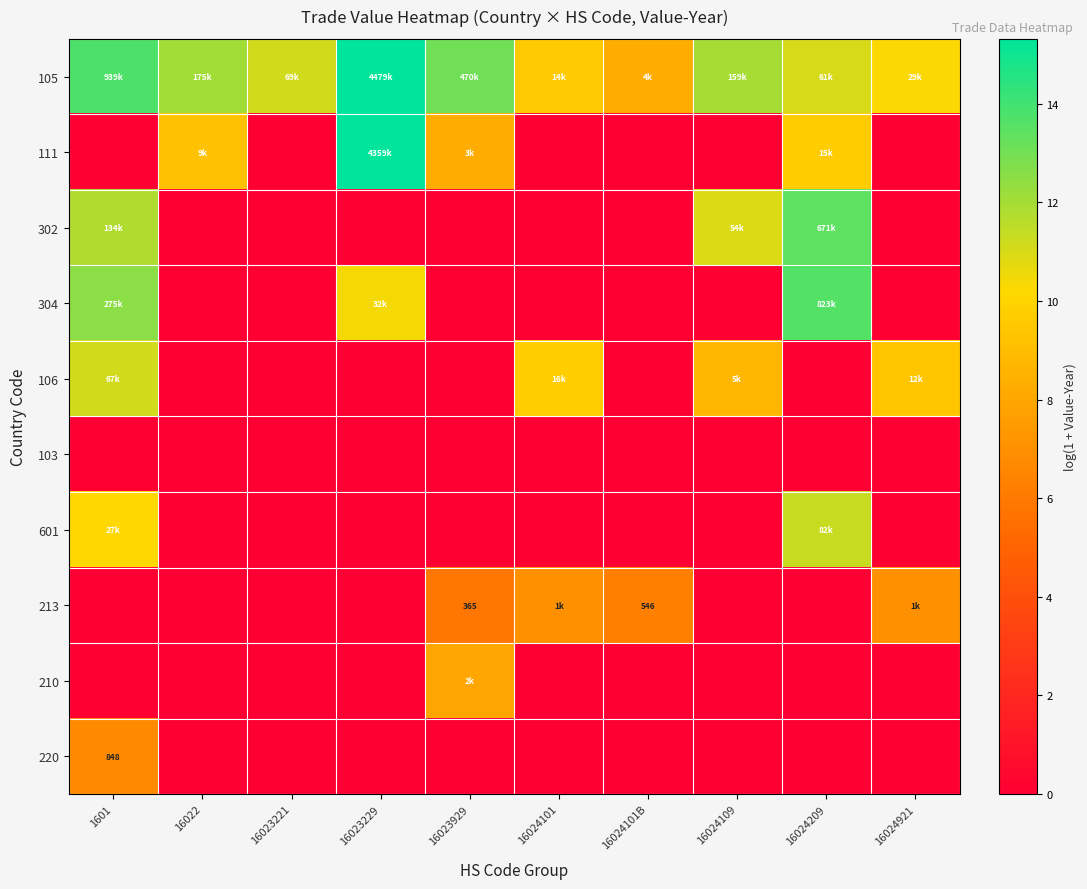

The value of 105 at 16024921 is 2.4. True or false?

False